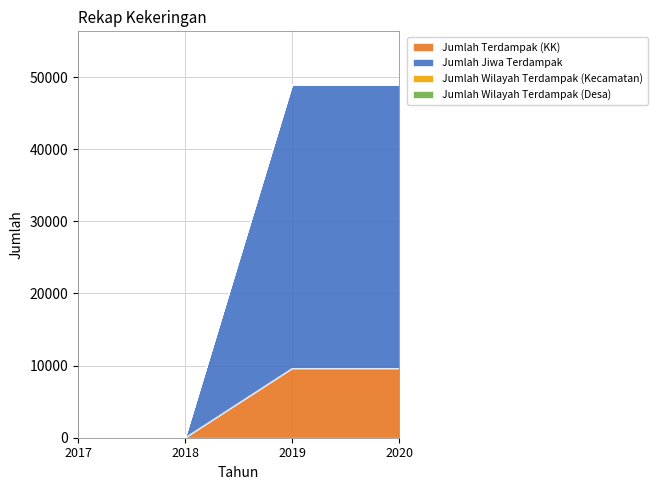

The value of Jumlah Terdampak (KK) at 2020 is 9612. True or false?

True